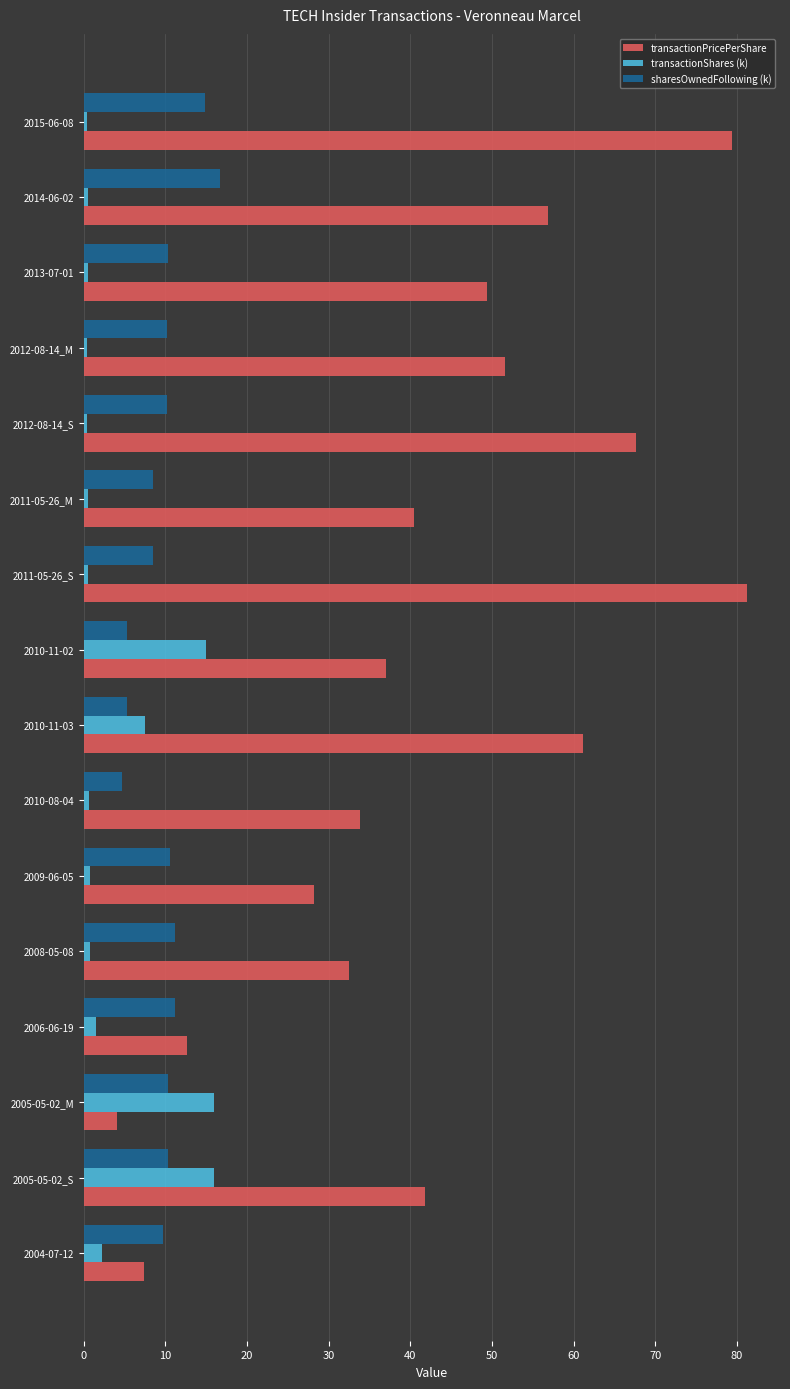

How many values in the transactionPricePerShare series exceed 41?

8